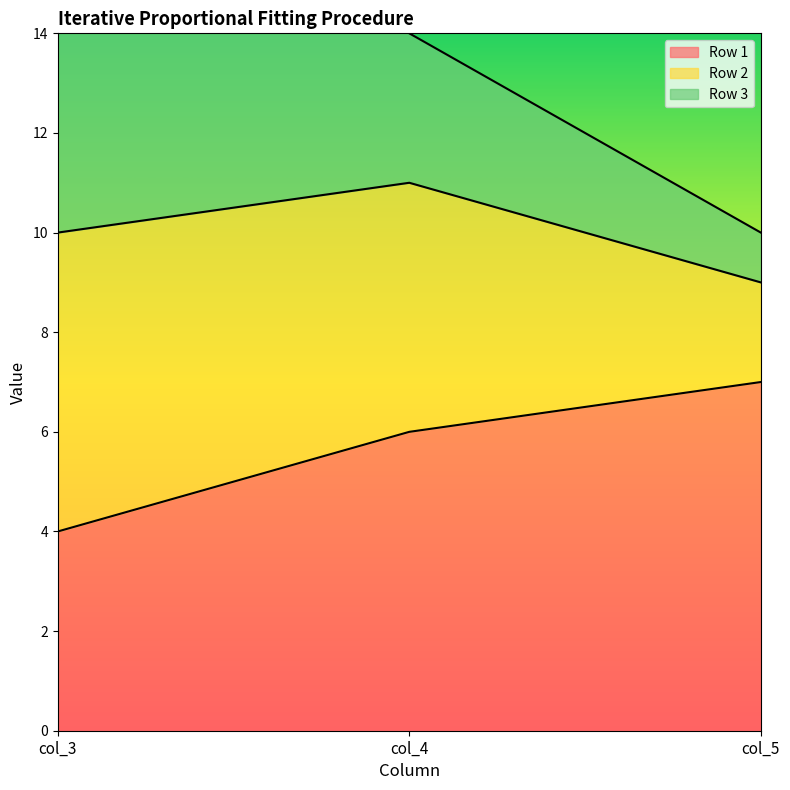

True or false: Row 1 has a value of 7 at col_5.

True